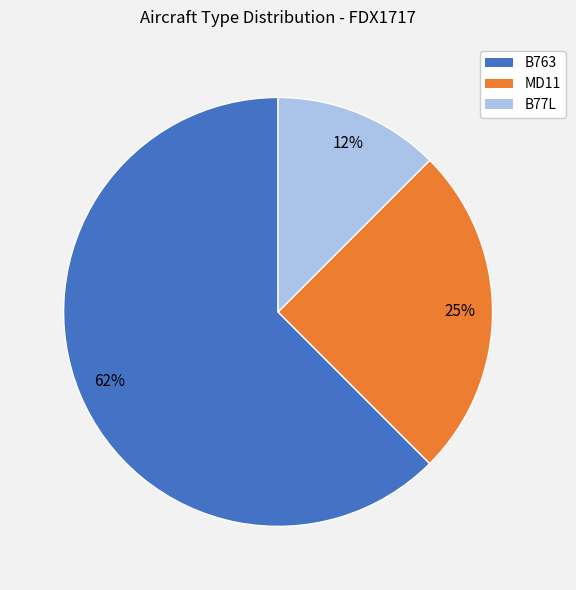

Which slice is the smallest?

B77L